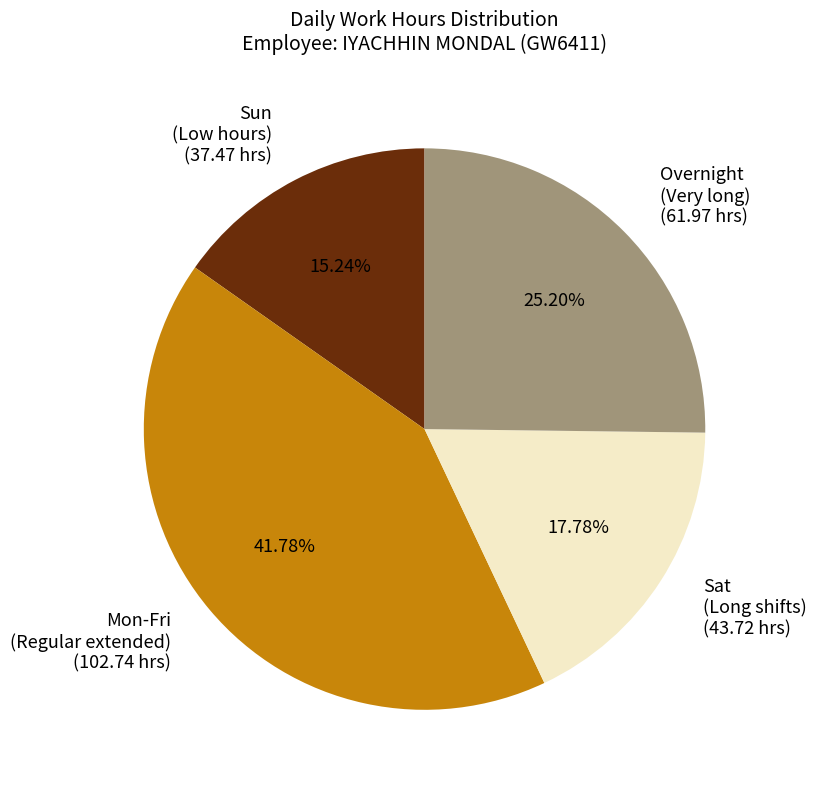

Is Sat (Long shifts) (43.72 hrs) the majority of the pie?

No